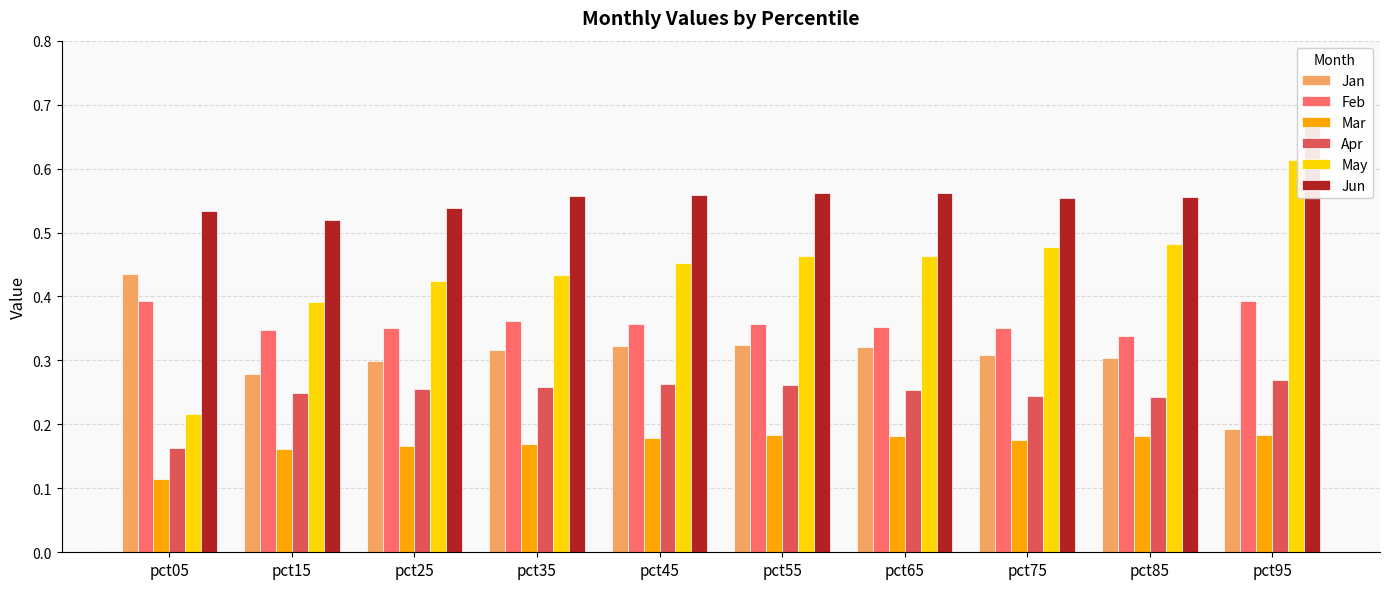

Is the value of Mar at pct55 greater than the value of Feb at pct75?

No